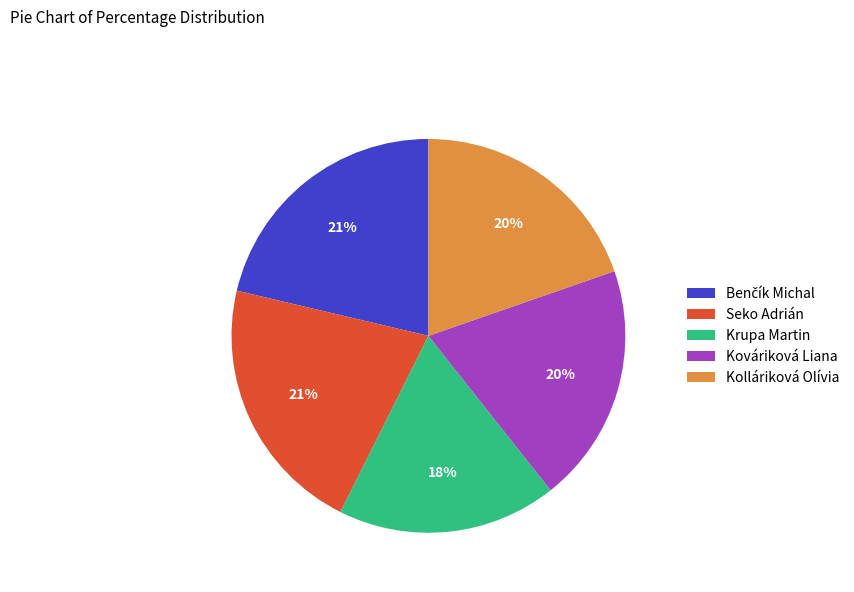

Between Krupa Martin and Seko Adrián, which is larger?

Seko Adrián